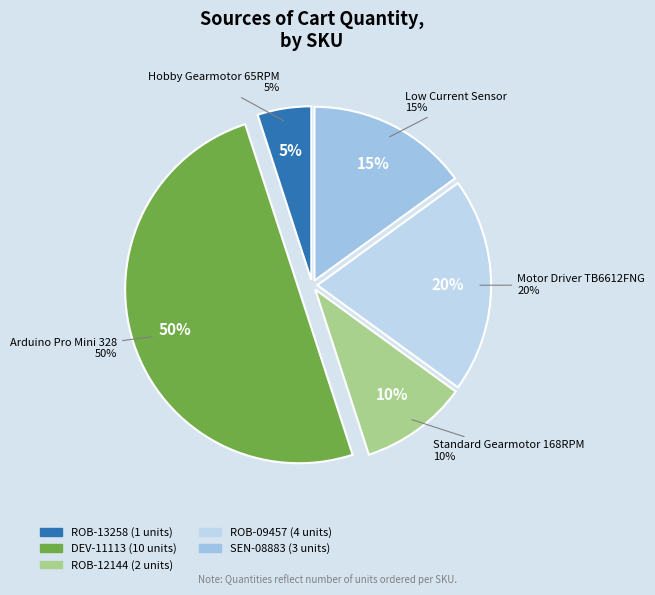

To the nearest percent, what portion does SEN-08883 represent?

15%